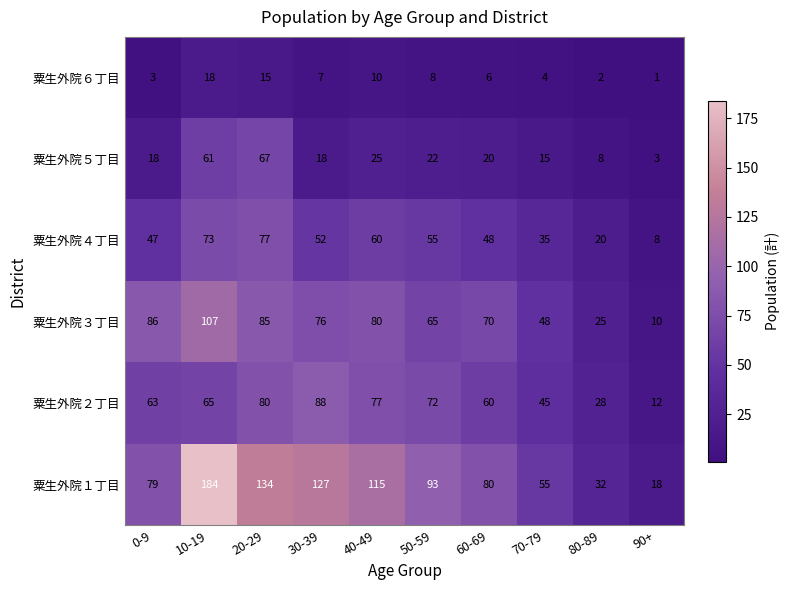

List the series in order of their peak value, highest first.

粟生外院１丁目, 粟生外院３丁目, 粟生外院２丁目, 粟生外院４丁目, 粟生外院５丁目, 粟生外院６丁目